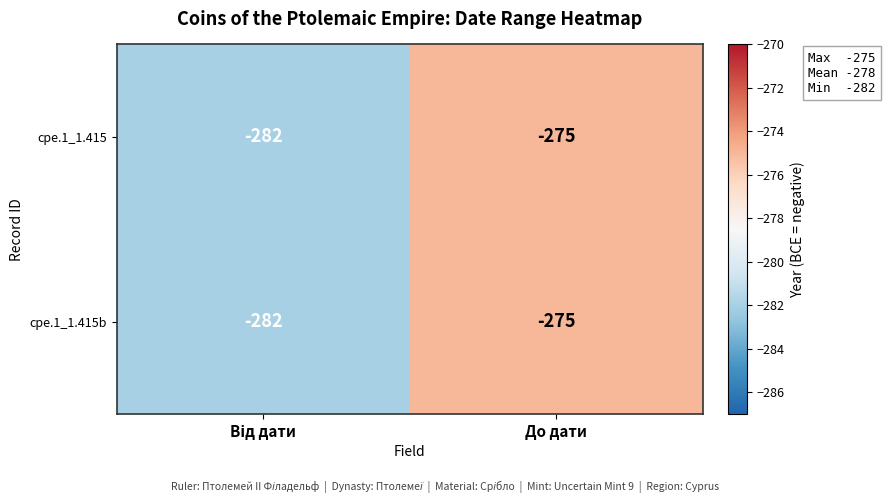

Reading left to right, what are all the values shown in this chart?

cpe.1_1.415: -282	-275
cpe.1_1.415b: -282	-275